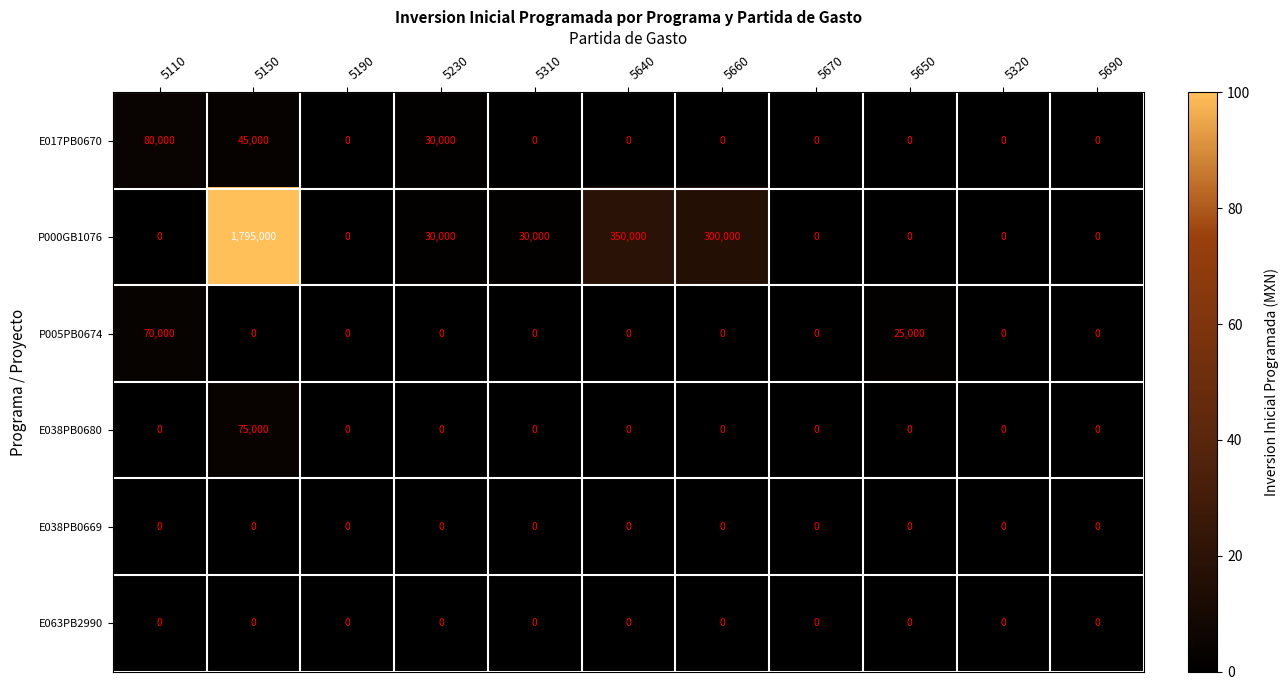

Where is E017PB0670 nearest to the value 40000?

5150